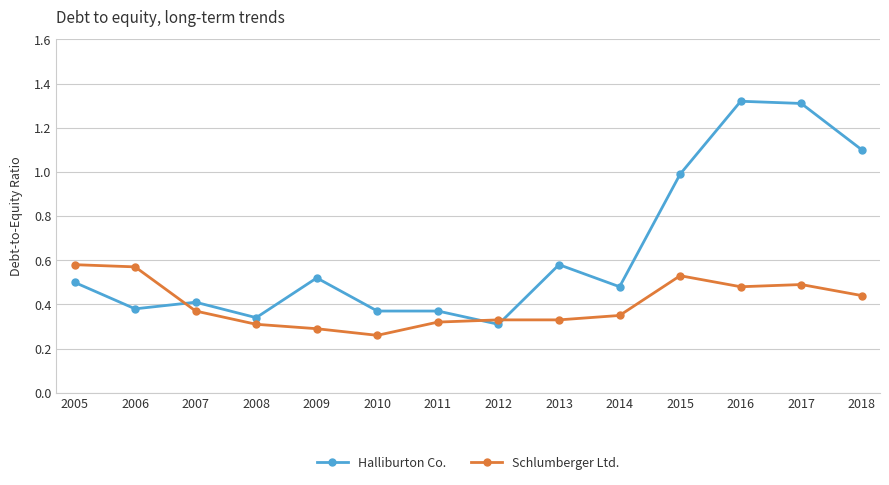

The Schlumberger Ltd. series shows 0.3 at 2010. True or false?

True